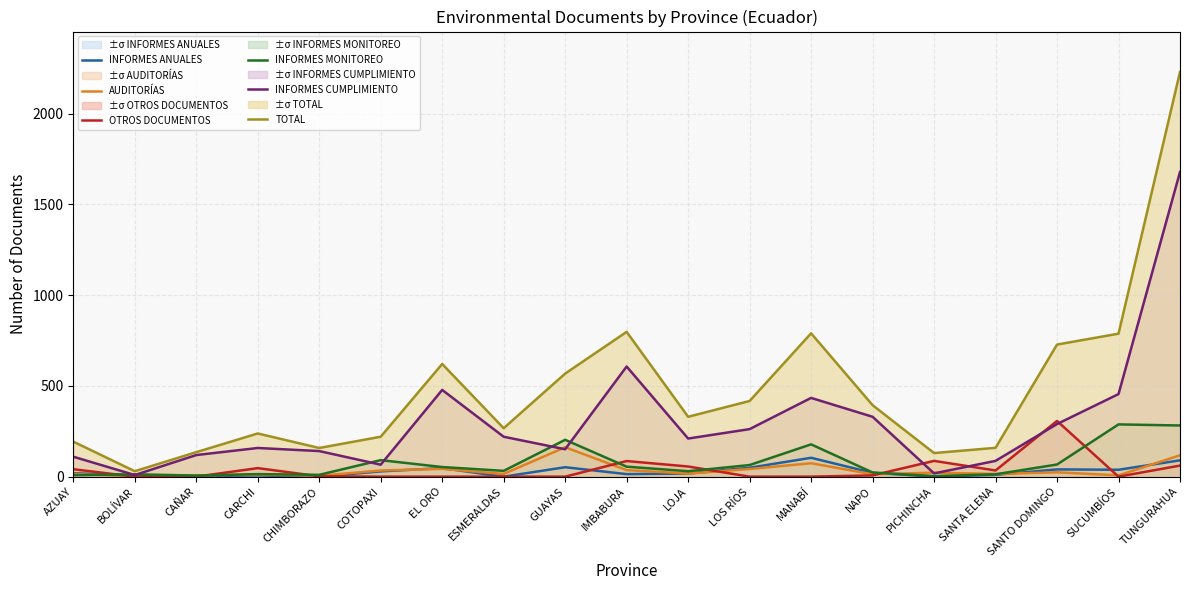

Reading left to right, extract all data points from this chart.

INFORMES ANUALES: 19	7	3	7	0	29	47	0	52	14	17	49	104	21	0	10	40	38	90
AUDITORÍAS: 15	1	7	12	5	34	43	15	162	36	17	42	74	13	22	15	24	7	118
OTROS DOCUMENTOS: 41	0	0	47	2	0	0	0	0	86	56	0	0	7	87	34	307	0	61
INFORMES MONITOREO: 8	13	6	14	10	91	53	32	203	55	30	64	178	23	3	13	67	288	282
INFORMES CUMPLIMIENTO: 110	9	119	158	141	66	478	220	151	607	210	262	434	330	18	87	290	455	1679
TOTAL: 193	30	135	238	158	220	621	267	568	798	330	417	790	394	130	159	728	788	2230